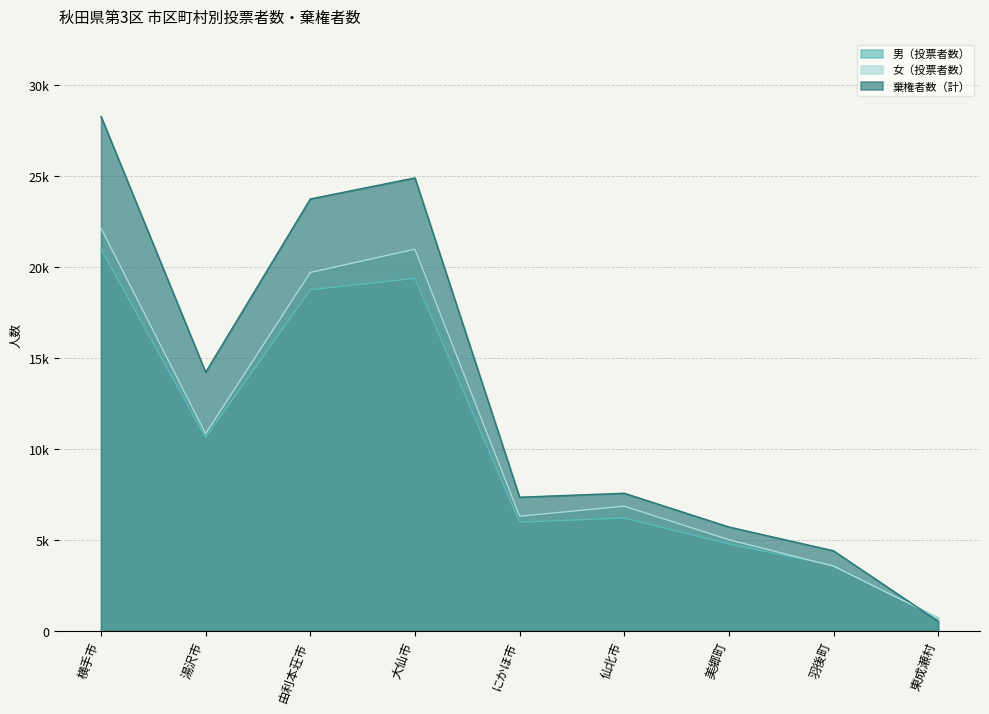

Is it true that 男（投票者数） equals 10646 at 湯沢市?

True